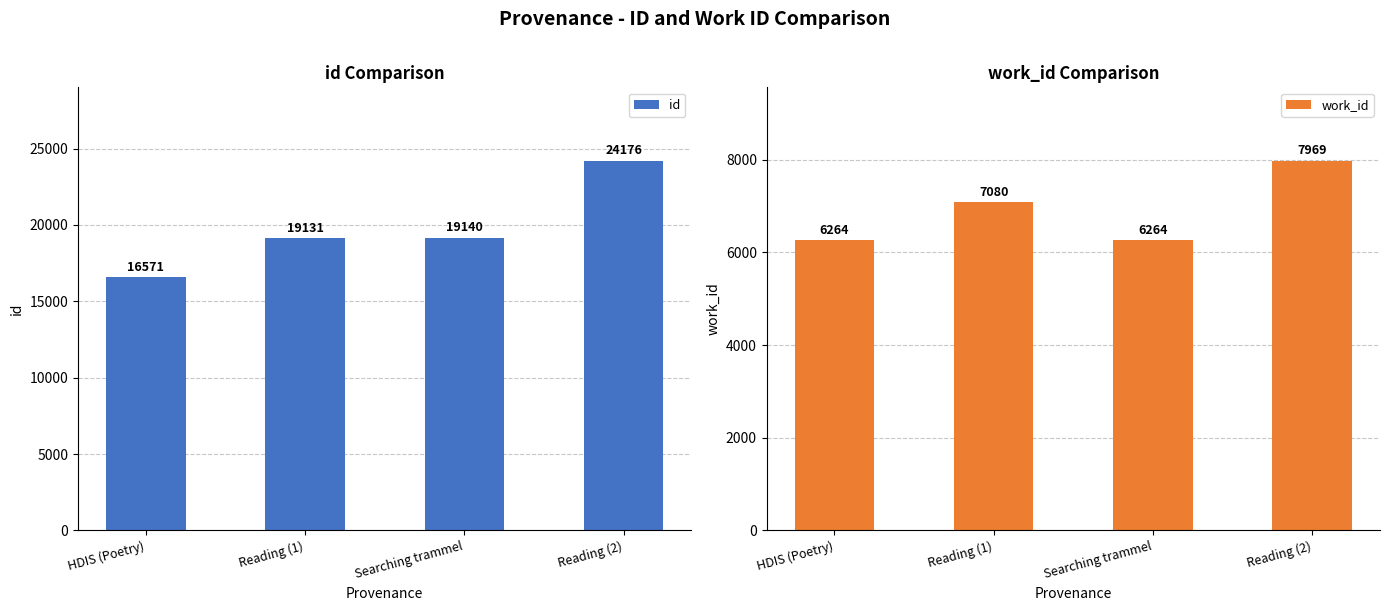

List the series in order of their peak value, lowest first.

work_id, id